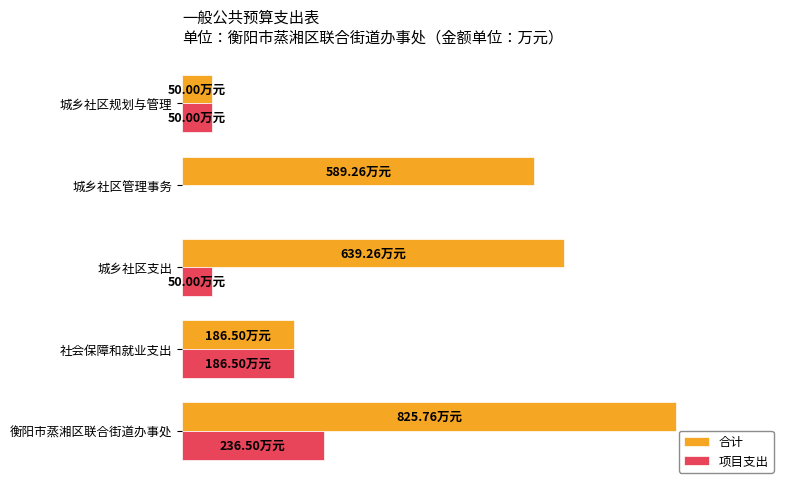

What is the highest value of the 项目支出 series?

236.5